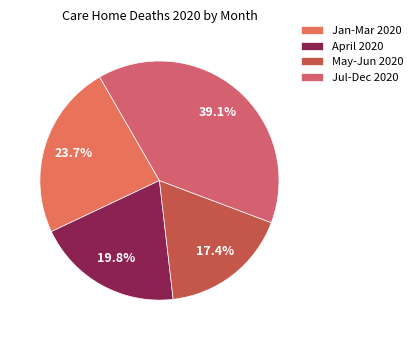

Is there any slice that represents more than half of the pie?

No